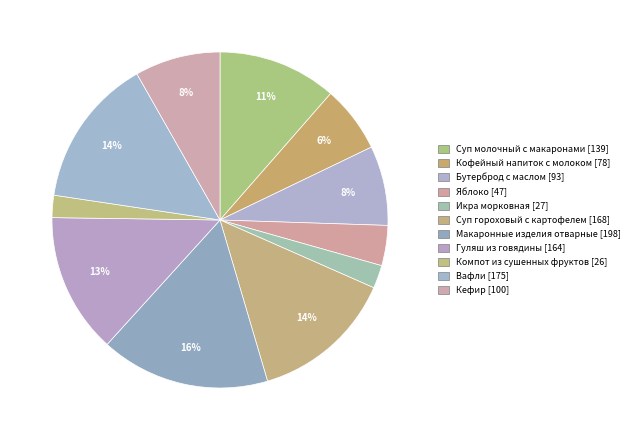

How many slices are in this pie chart?

11